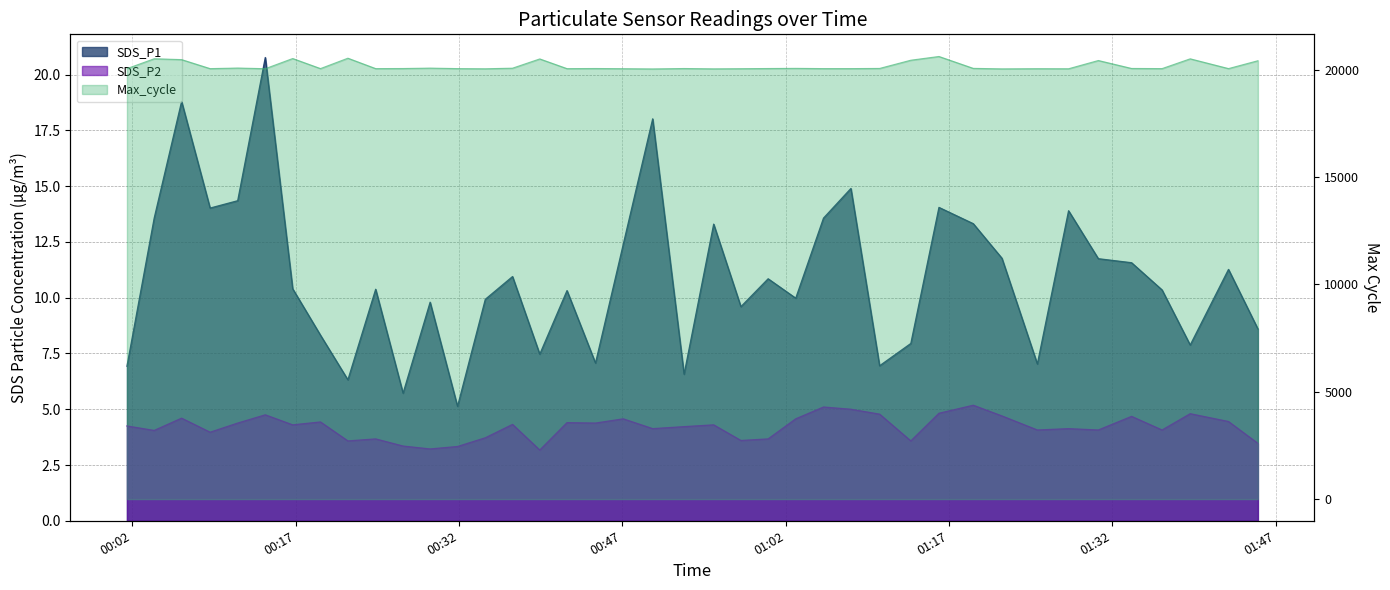

What is the sum of the Max_cycle values at 2022/09/27 00:47:05 and 2022/09/27 00:09:09?

40099.0